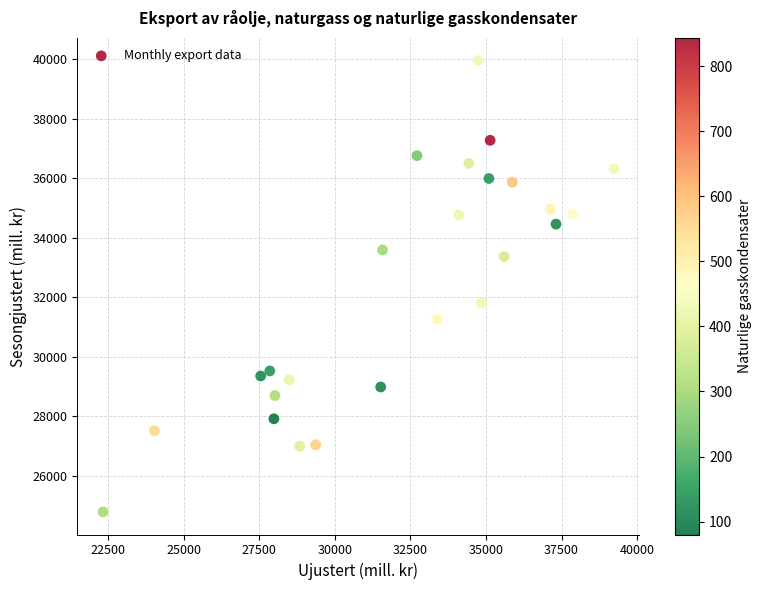

What is the range of Y values (max minus min)?

15178